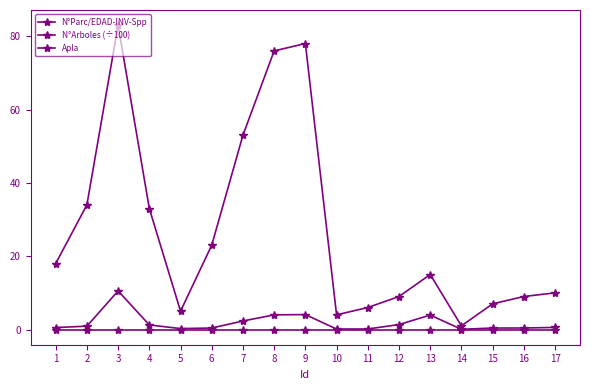

Count the number of data series in this chart.

3